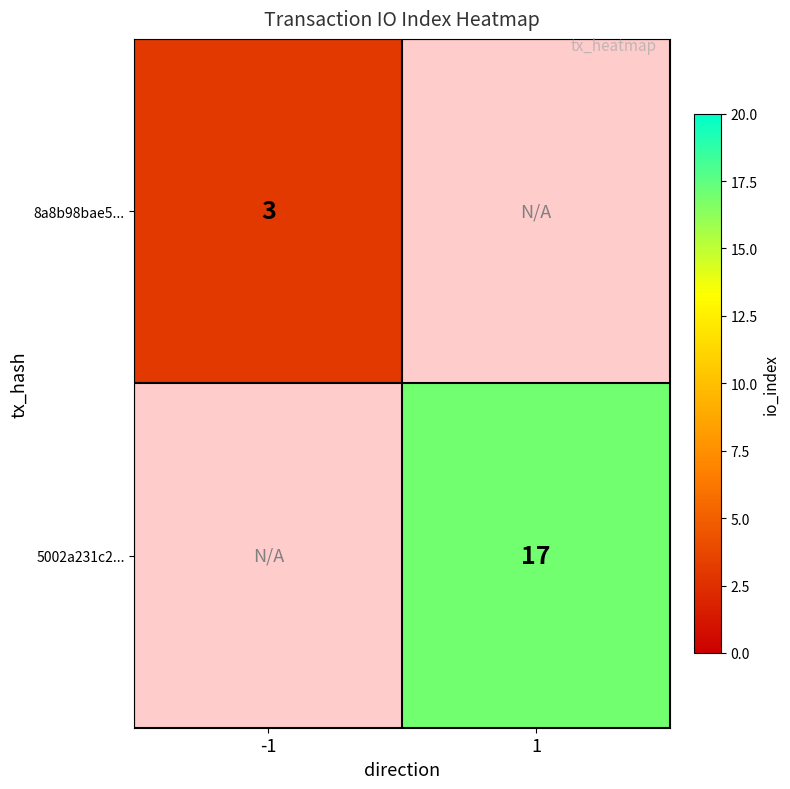

True or false: 8a8b98bae5... has a value of 3 at -1.

True